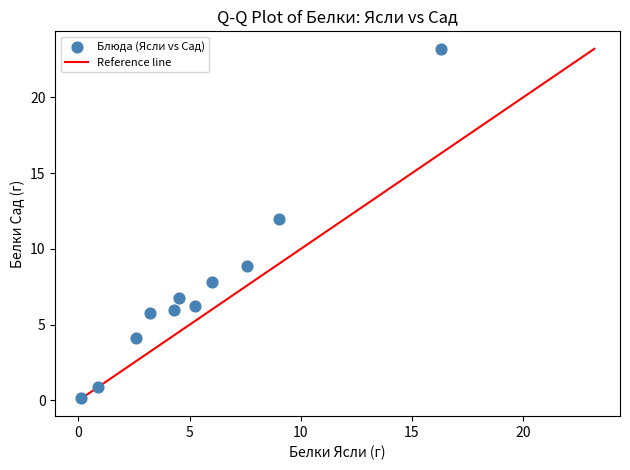

What Y value in the scatter plot is closest to 11?

12.0